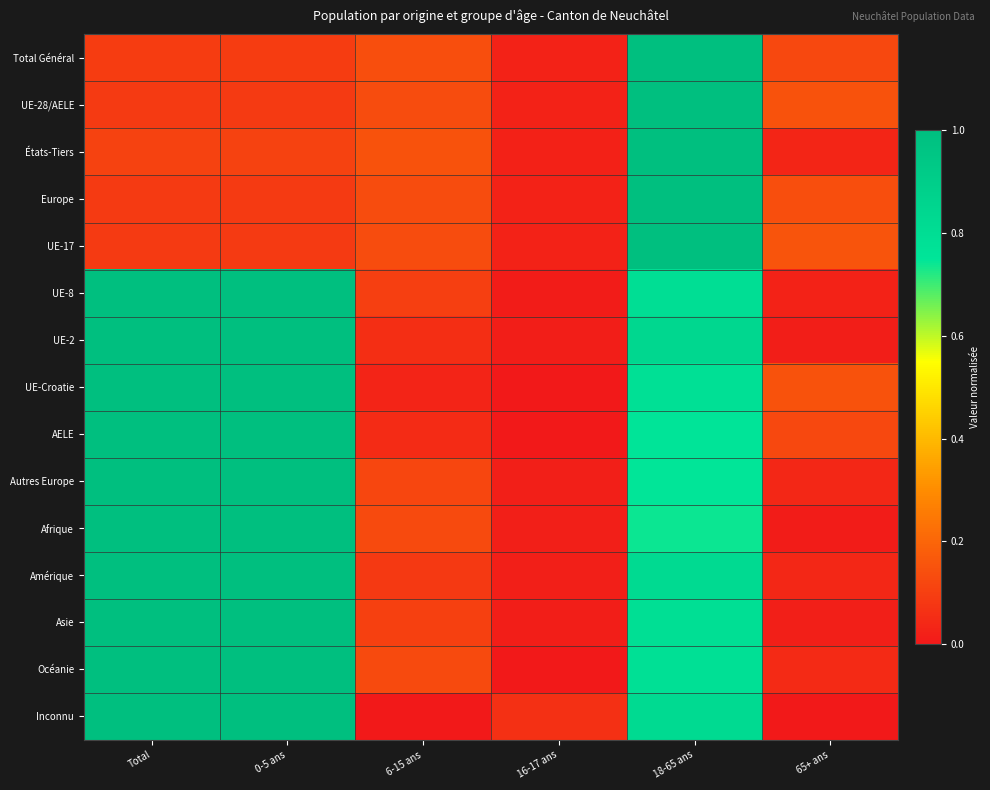

Between 0-5 ans and 6-15 ans, which is larger?

6-15 ans